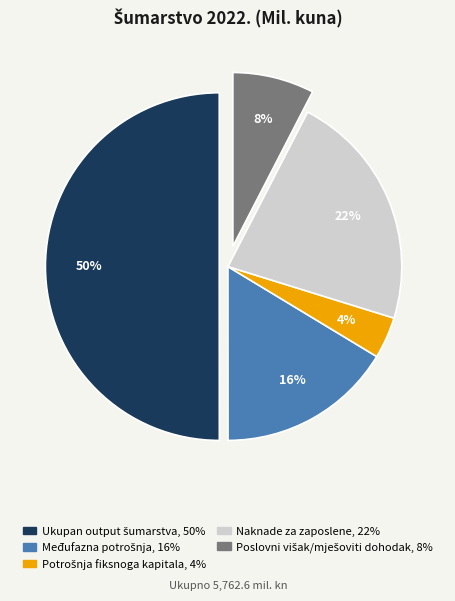

What percentage is the Naknade za zaposlene slice, to the nearest percent?

22%